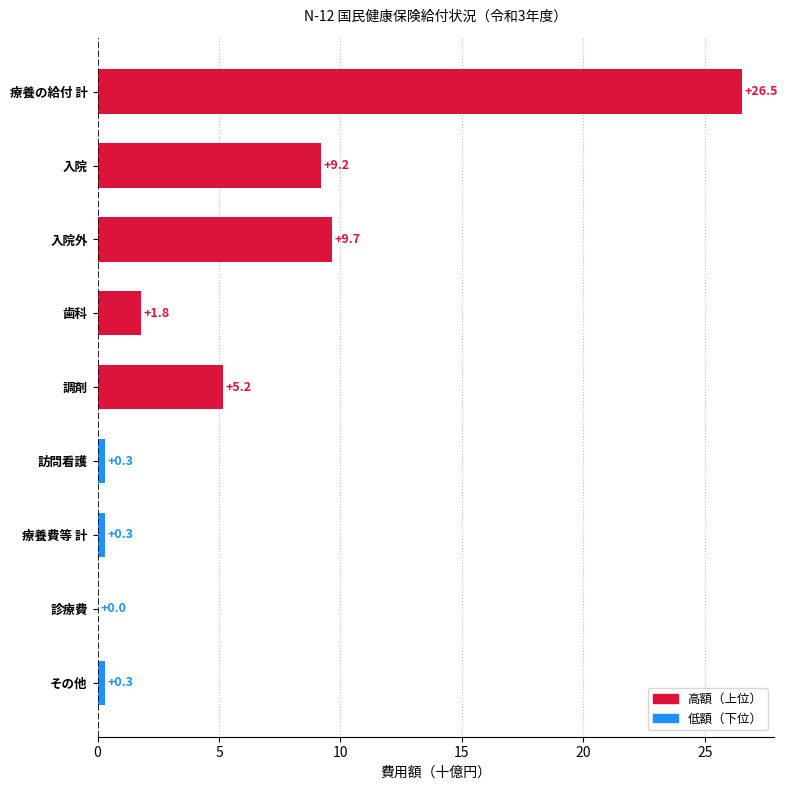

What is the greatest value displayed?

26.5